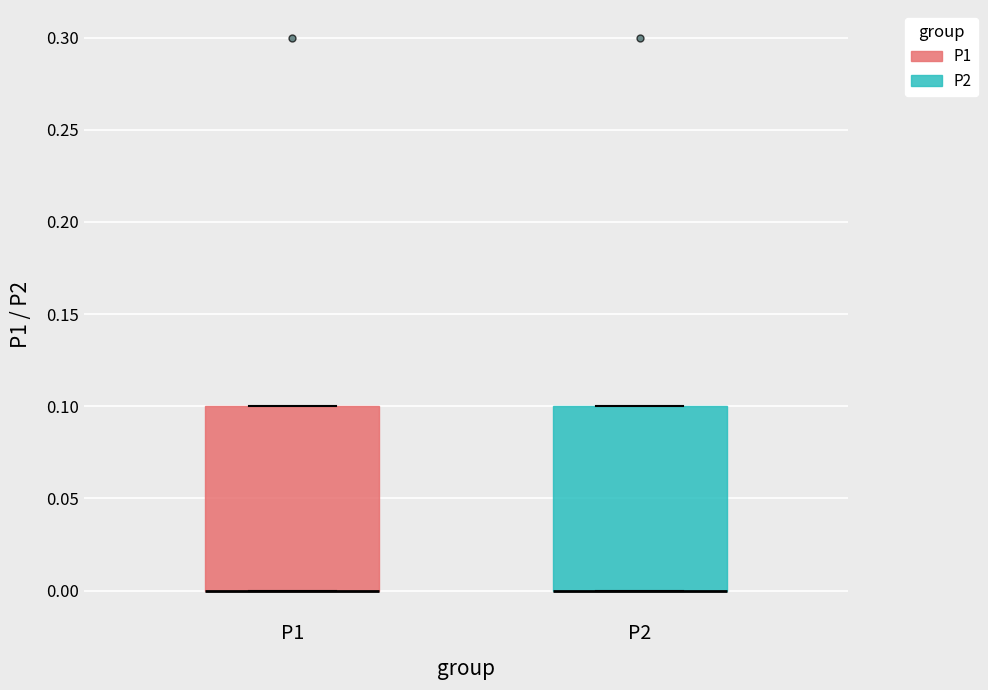

Where is the lower edge of the box for P2 on the y-axis? The values are not printed on the chart, so give them approximately, as read against the axis.

0.0